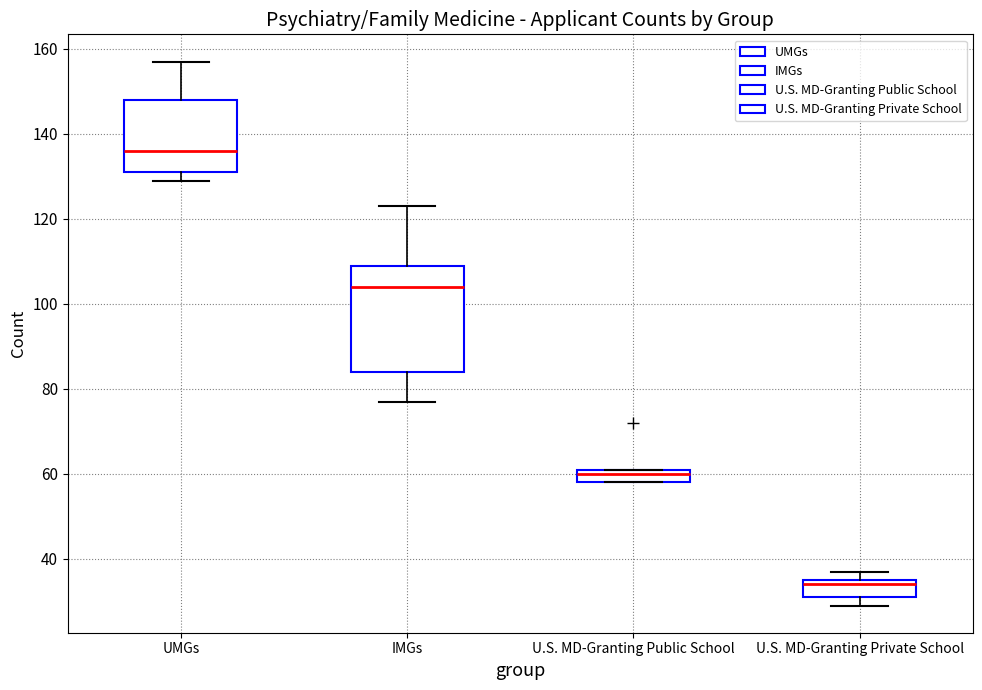

Comparing the boxes themselves (not the whiskers), which one is the tallest?

IMGs